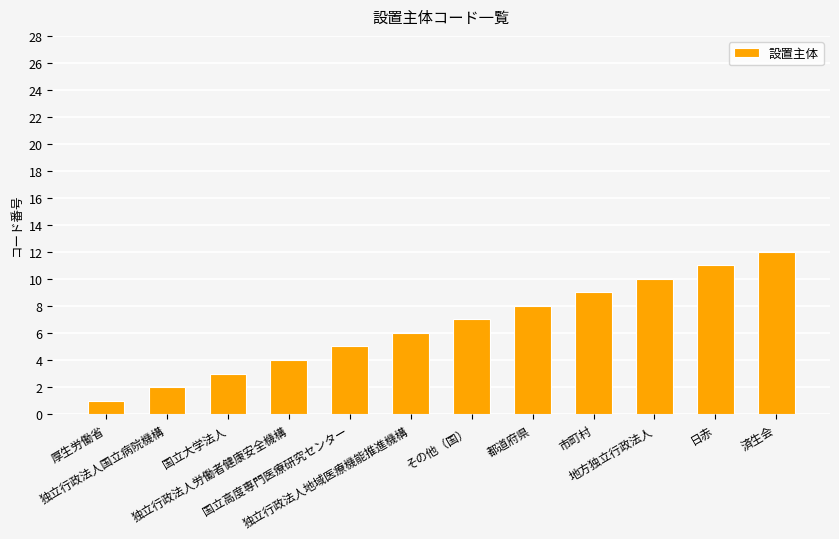

Does the chart contain any negative values?

No